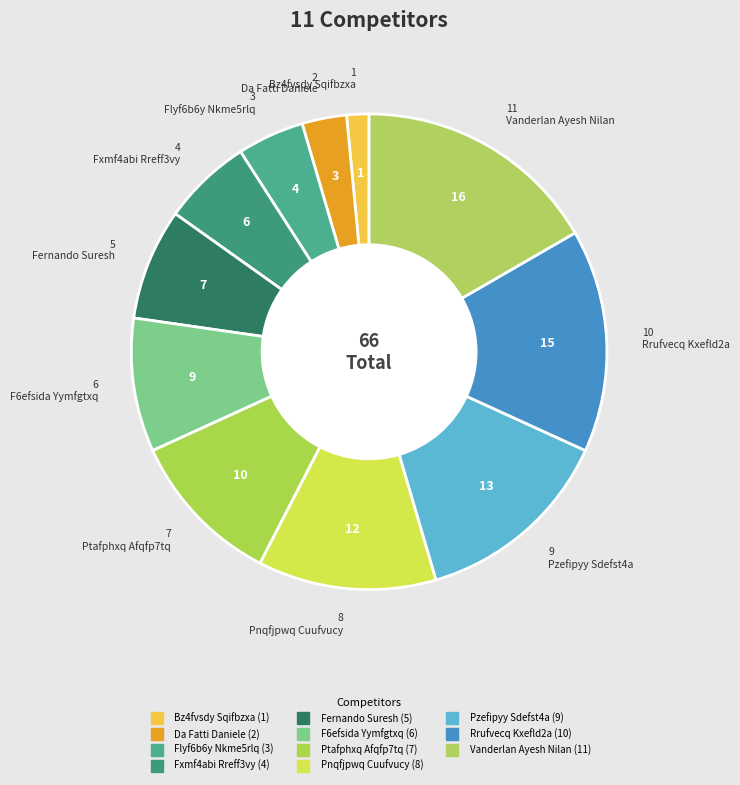

What percentage is the Pzefipyy Sdefst4a slice, to the nearest percent?

14%